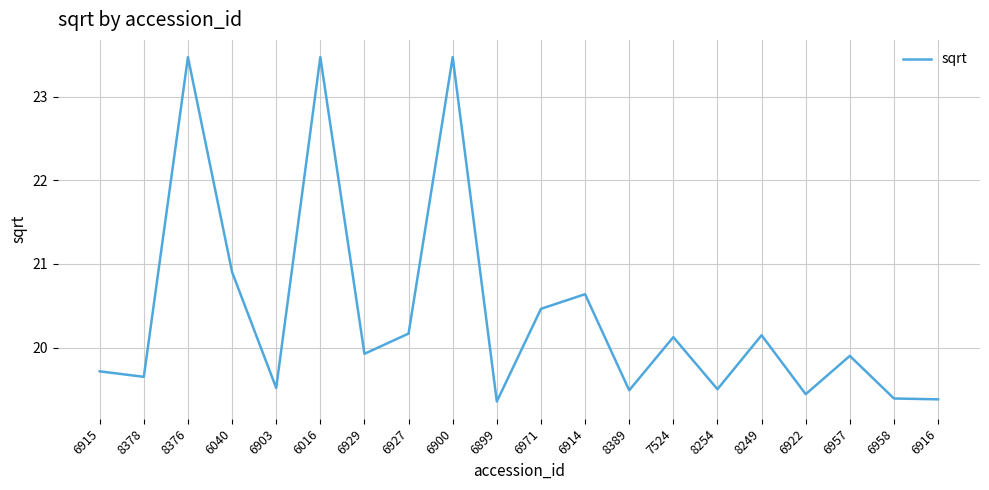

The chart shows a value of 19.7 at 8378. True or false?

True